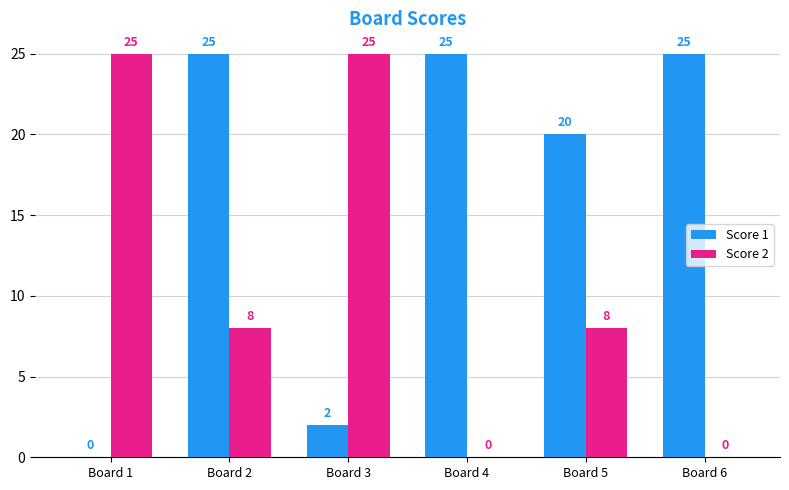

Where is Score 1 nearest to the value 12?

Board 5